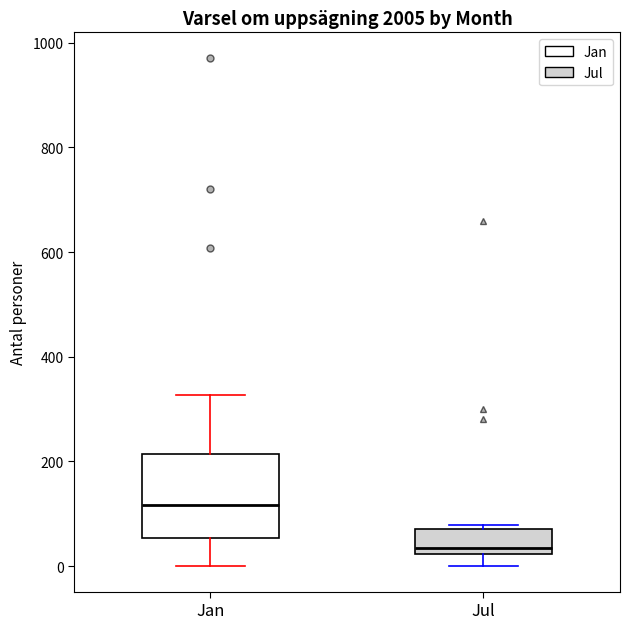

Which box is the tallest, from its lower edge to its upper edge?

Jan